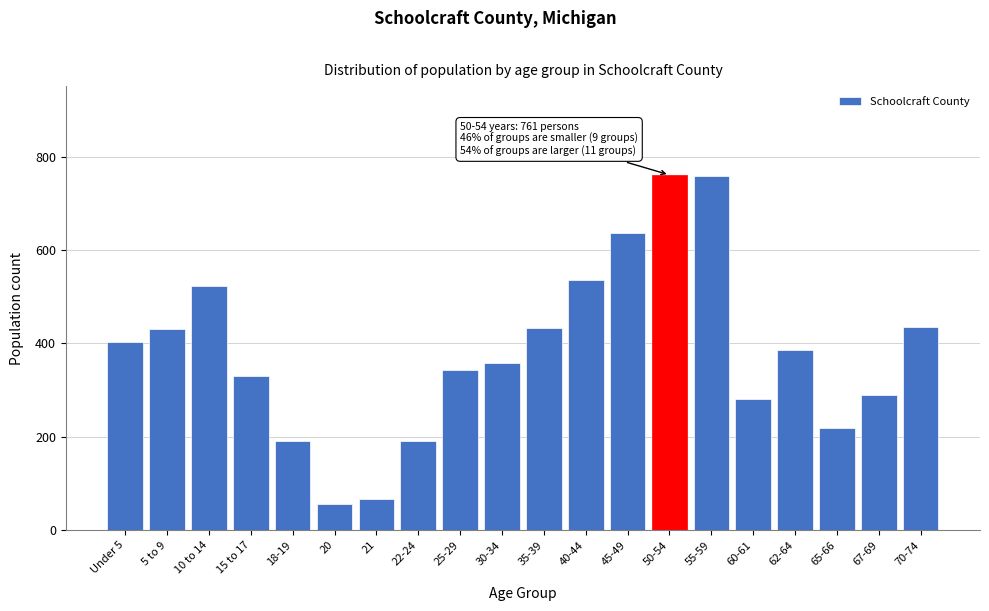

The chart shows a value of 56 at 20. True or false?

True